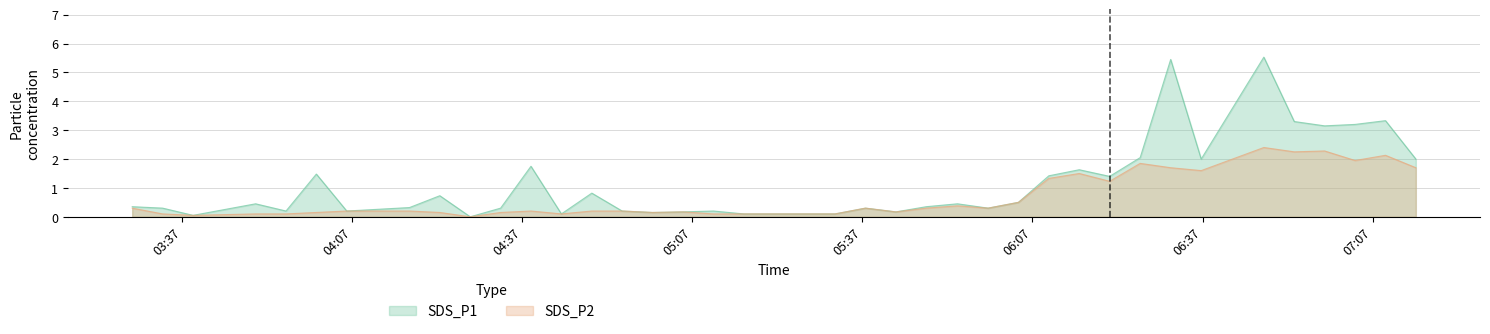

Which series has the widest spread of values?

SDS_P1